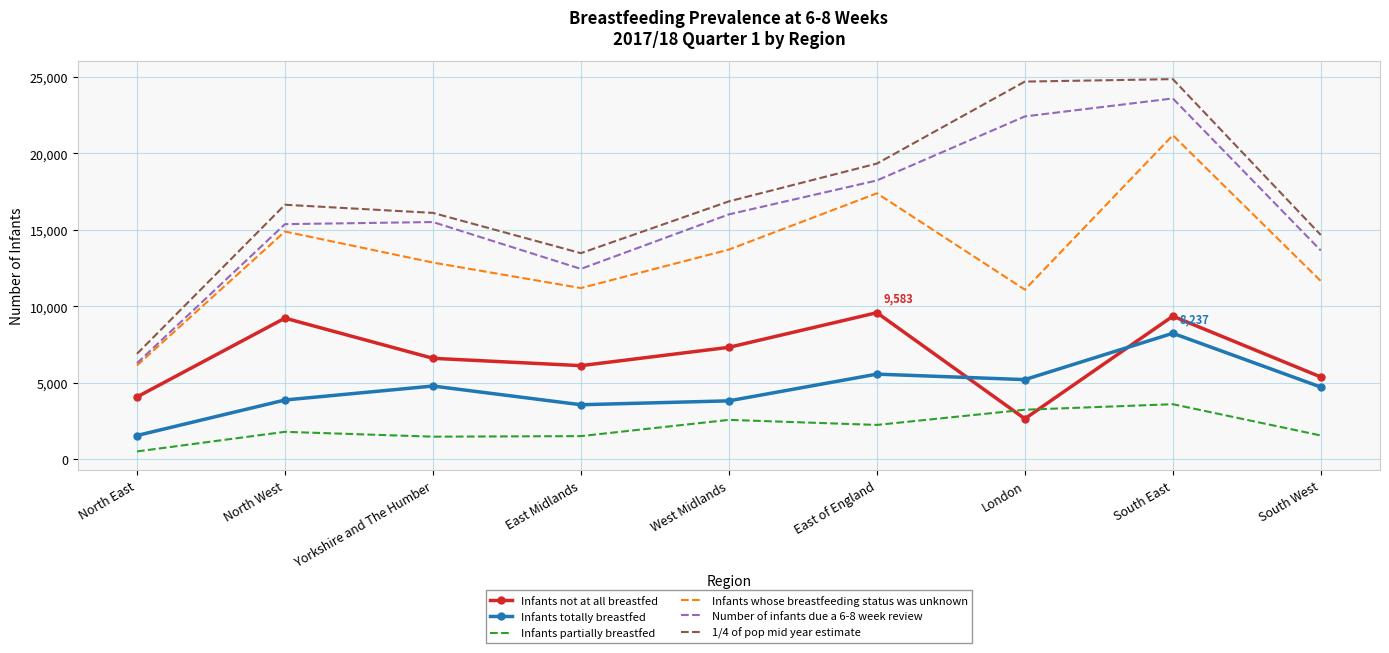

In Number of infants due a 6-8 week review, how many points are lower than both neighbors (excluding endpoints)?

1